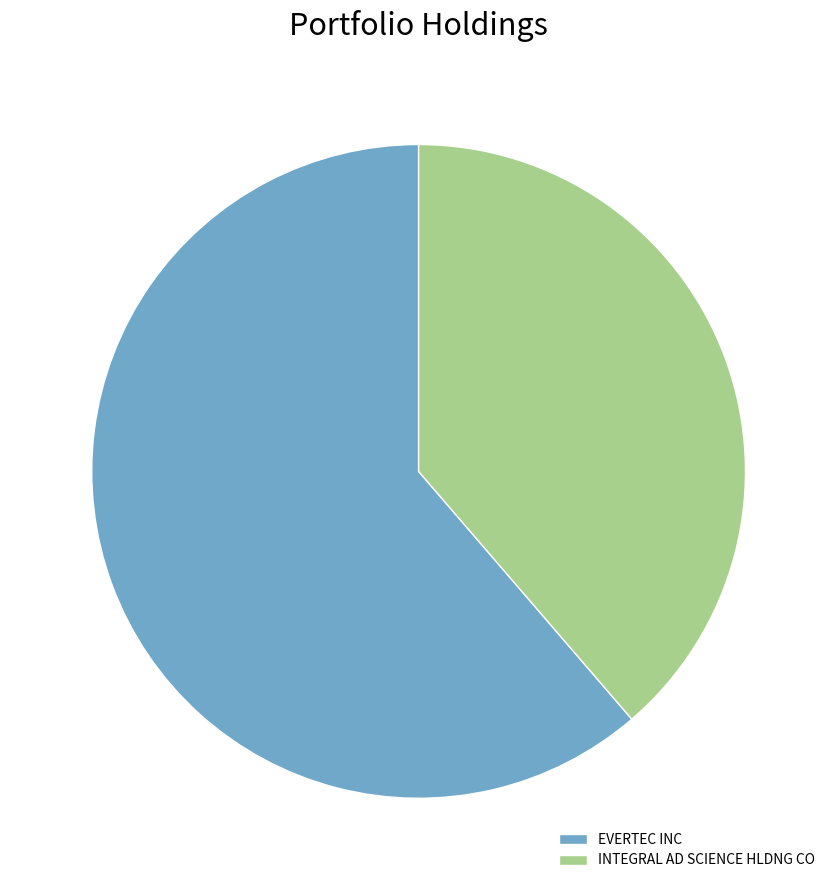

Is it true that EVERTEC INC is 49% of the pie?

False